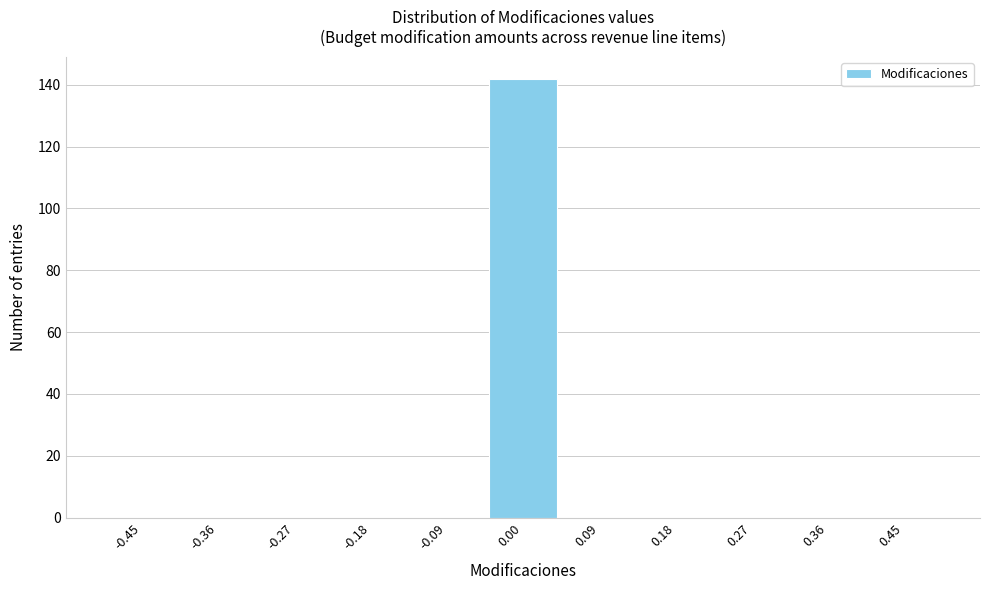

Reading left to right, list every bar in this chart as the range it spans on the x-axis followed by its height. Neither the bar edges nor the heights are printed on the chart, so give them approximately, as read against the axes.

-0.50 to -0.41: 0
-0.41 to -0.32: 0
-0.32 to -0.23: 0
-0.23 to -0.14: 0
-0.14 to -0.05: 0
-0.05 to 0.05: 142
0.05 to 0.14: 0
0.14 to 0.23: 0
0.23 to 0.32: 0
0.32 to 0.41: 0
0.41 to 0.50: 0